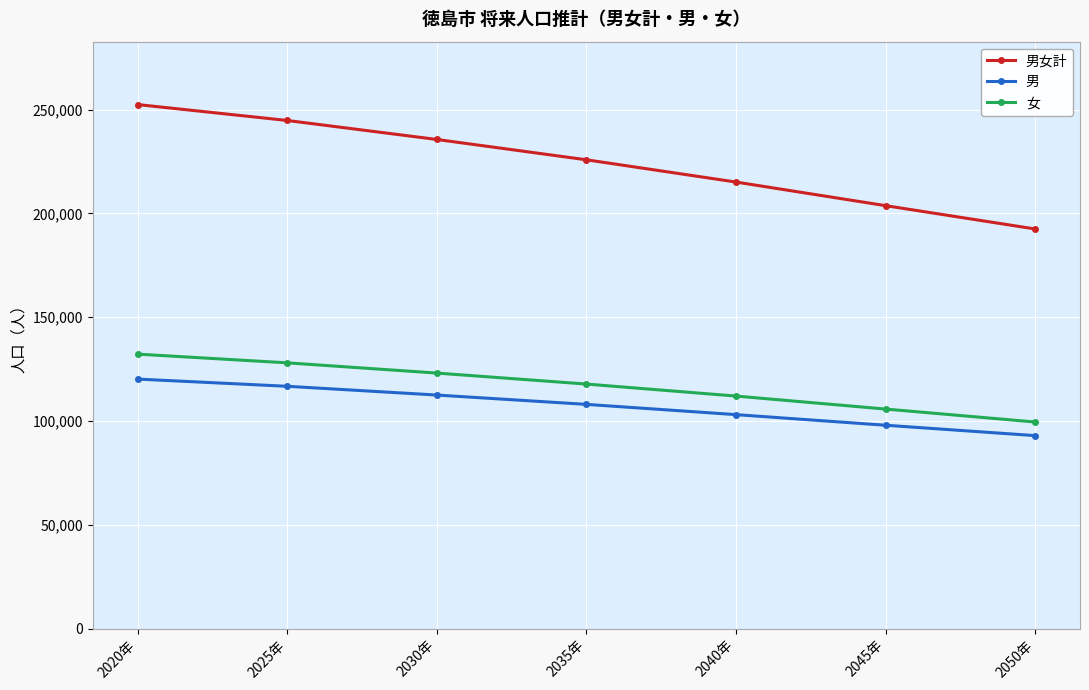

True or false: 男女計 has a value of 269524 at 2050年.

False